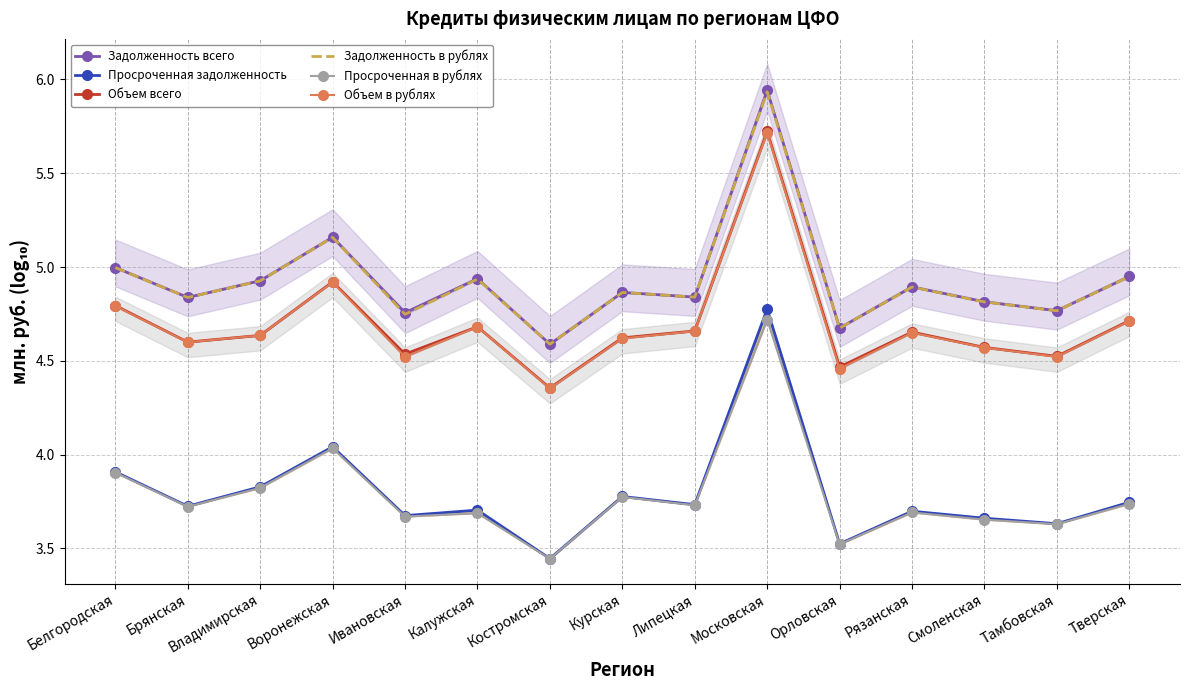

Reading right to left, list all the values displayed in this chart.

Задолженность всего: Тверская=4.9	Тамбовская=4.8	Смоленская=4.8	Рязанская=4.9	Орловская=4.7	Московская=5.9	Липецкая=4.8	Курская=4.9	Костромская=4.6	Калужская=4.9	Ивановская=4.8	Воронежская=5.2	Владимирская=4.9	Брянская=4.8	Белгородская=5.0
Просроченная задолженность: Тверская=3.7	Тамбовская=3.6	Смоленская=3.7	Рязанская=3.7	Орловская=3.5	Московская=4.8	Липецкая=3.7	Курская=3.8	Костромская=3.4	Калужская=3.7	Ивановская=3.7	Воронежская=4.0	Владимирская=3.8	Брянская=3.7	Белгородская=3.9
Объем всего: Тверская=4.7	Тамбовская=4.5	Смоленская=4.6	Рязанская=4.7	Орловская=4.5	Московская=5.7	Липецкая=4.7	Курская=4.6	Костромская=4.4	Калужская=4.7	Ивановская=4.5	Воронежская=4.9	Владимирская=4.6	Брянская=4.6	Белгородская=4.8
Задолженность в рублях: Тверская=4.9	Тамбовская=4.8	Смоленская=4.8	Рязанская=4.9	Орловская=4.7	Московская=5.9	Липецкая=4.8	Курская=4.9	Костромская=4.6	Калужская=4.9	Ивановская=4.7	Воронежская=5.2	Владимирская=4.9	Брянская=4.8	Белгородская=5.0
Просроченная в рублях: Тверская=3.7	Тамбовская=3.6	Смоленская=3.7	Рязанская=3.7	Орловская=3.5	Московская=4.7	Липецкая=3.7	Курская=3.8	Костромская=3.4	Калужская=3.7	Ивановская=3.7	Воронежская=4.0	Владимирская=3.8	Брянская=3.7	Белгородская=3.9
Объем в рублях: Тверская=4.7	Тамбовская=4.5	Смоленская=4.6	Рязанская=4.6	Орловская=4.5	Московская=5.7	Липецкая=4.7	Курская=4.6	Костромская=4.4	Калужская=4.7	Ивановская=4.5	Воронежская=4.9	Владимирская=4.6	Брянская=4.6	Белгородская=4.8